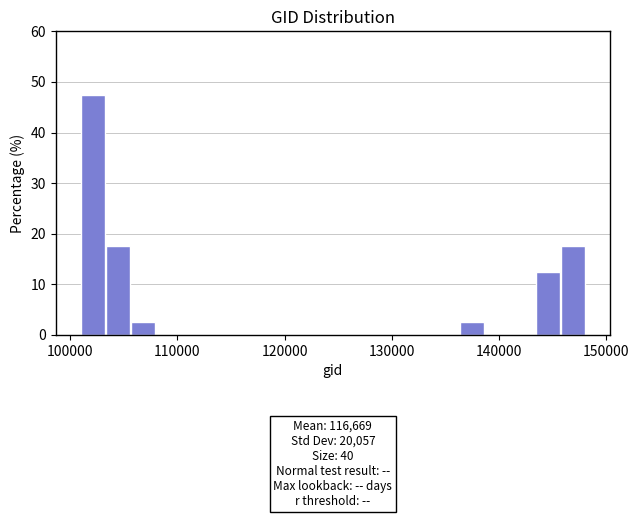

Around what value on the x-axis is the tallest bar? Give the approximate position of its centre, as read against the axis.

102000